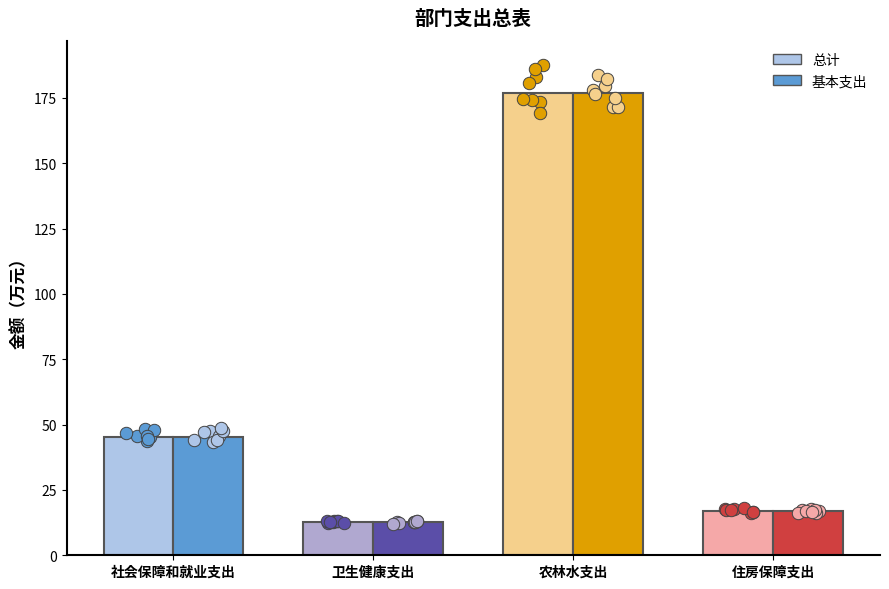

Which series contains the lowest Y value?

总计